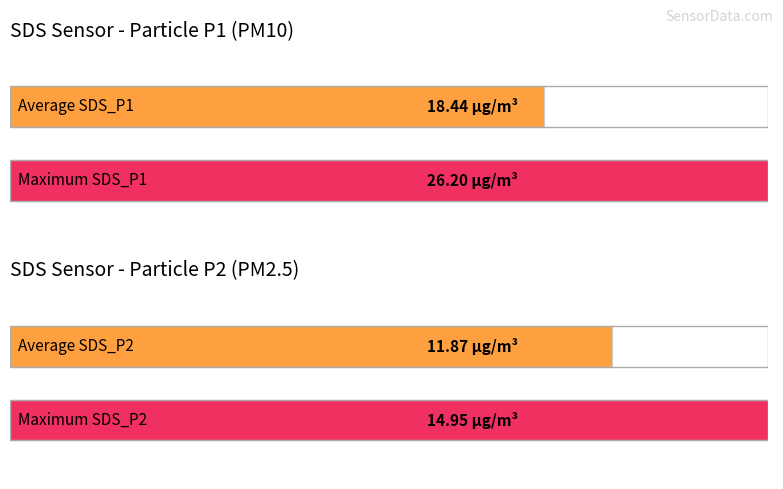

At 00:11, list the series in order from largest to smallest.

SDS_P1, SDS_P2